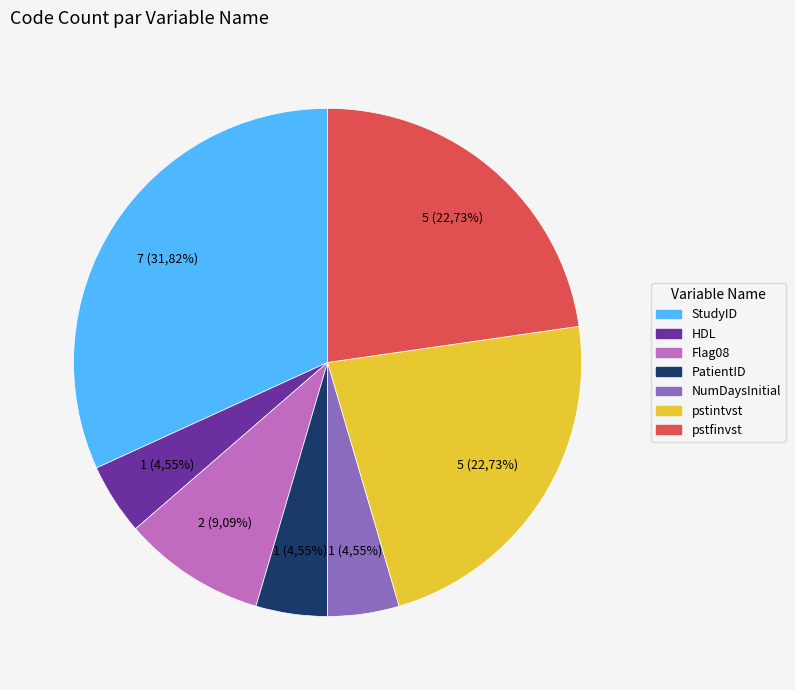

Which has a higher value, HDL or pstintvst?

pstintvst